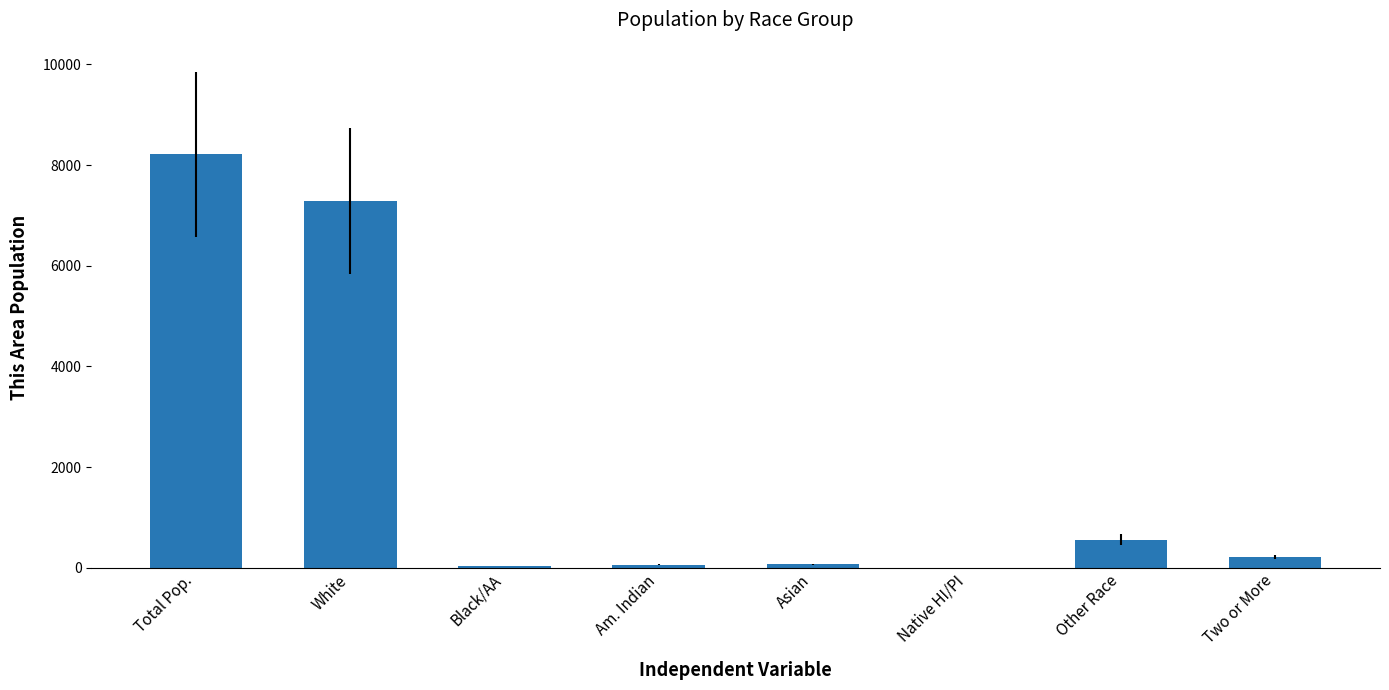

What is the greatest value displayed?

8215